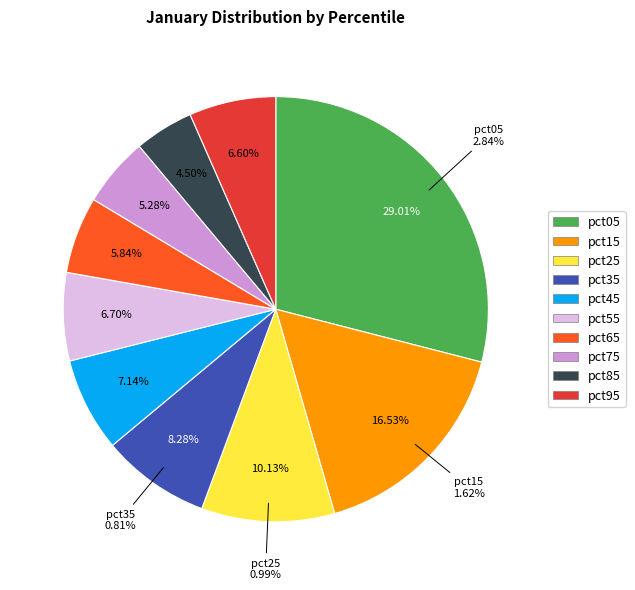

The pct75 slice represents 5% of the pie. True or false?

True